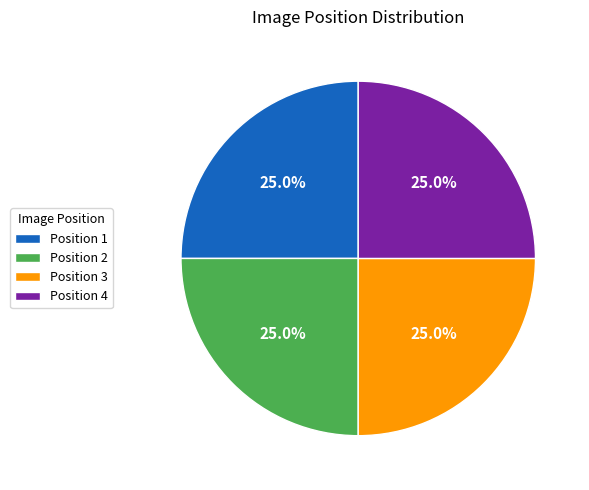

What percentage is the Position 2 slice, to the nearest percent?

25%